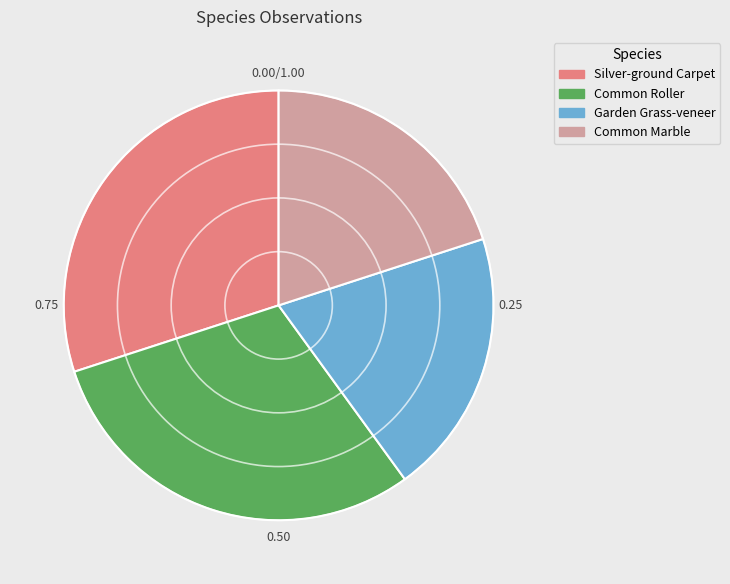

What is the ratio of the value at Common Marble to the value at Garden Grass-veneer?

1.0